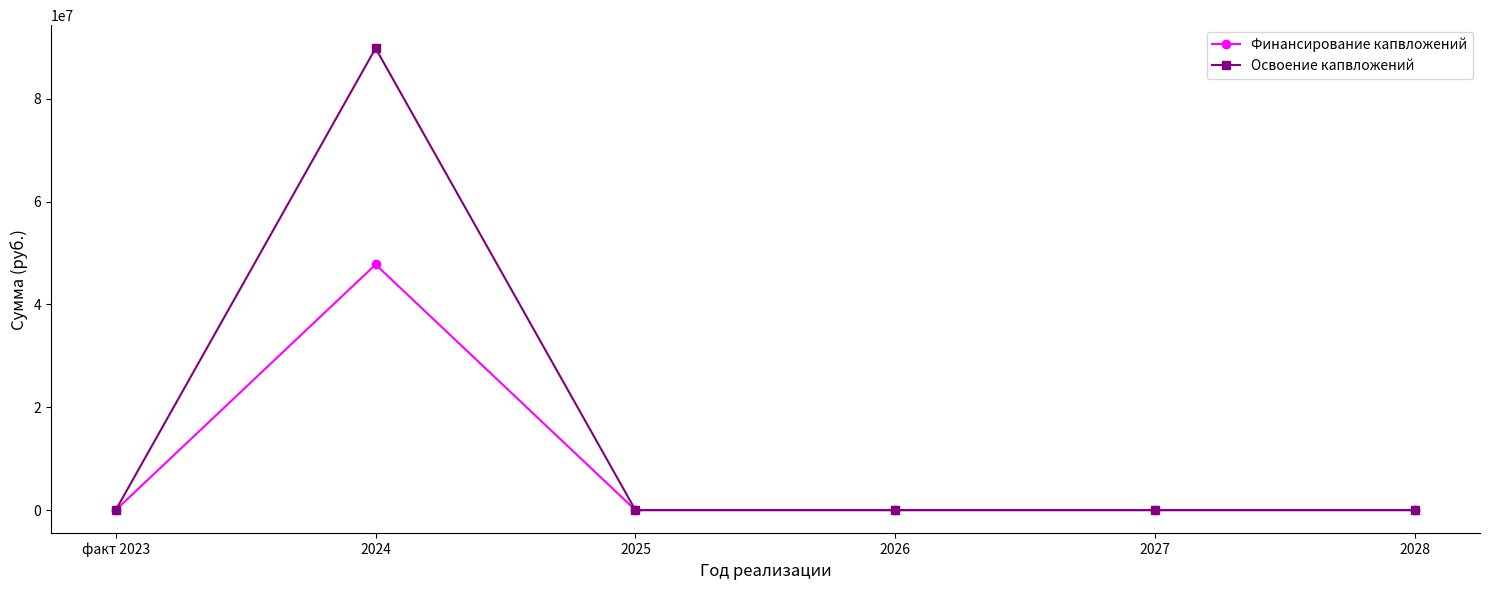

Which series has the largest range (max minus min)?

Освоение капвложений